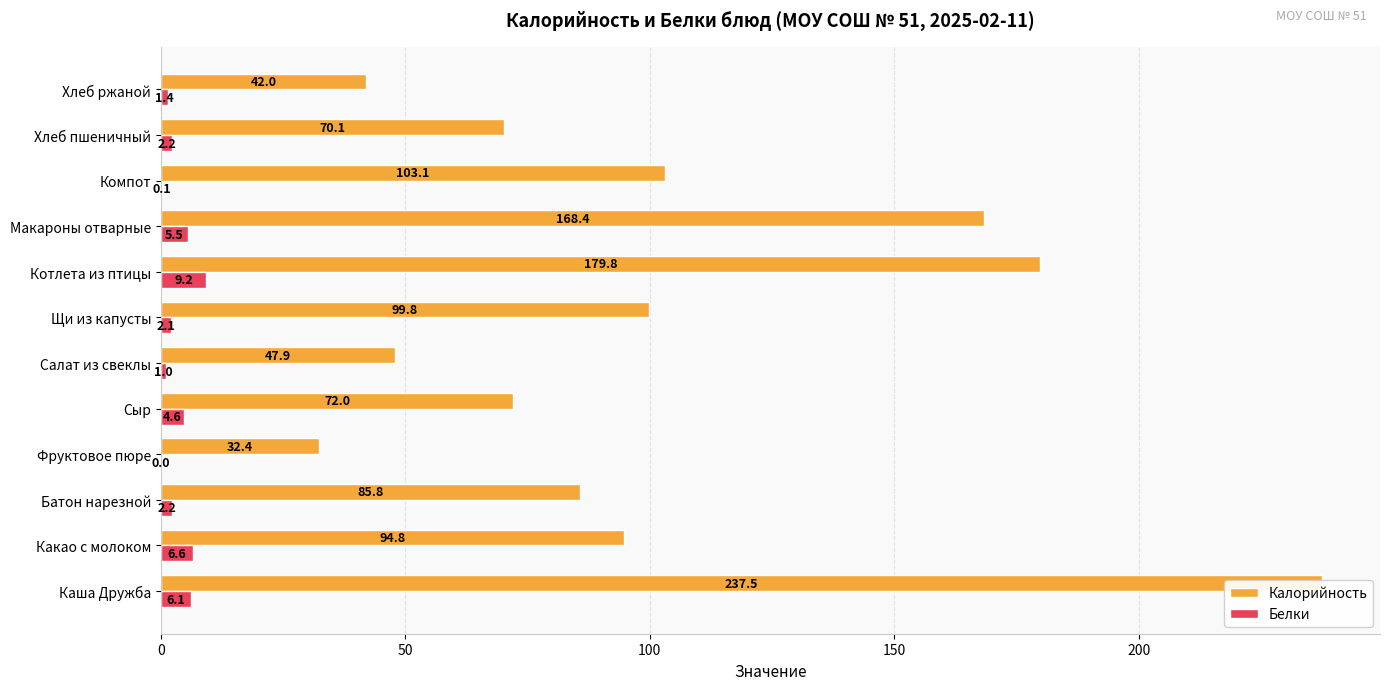

Reading left to right, list all the values displayed in this chart.

Калорийность: 237.5	94.8	85.8	32.4	72.0	47.9	99.8	179.8	168.4	103.1	70.1	42.0
Белки: 6.1	6.6	2.2	0.0	4.6	1.0	2.1	9.2	5.5	0.1	2.2	1.4